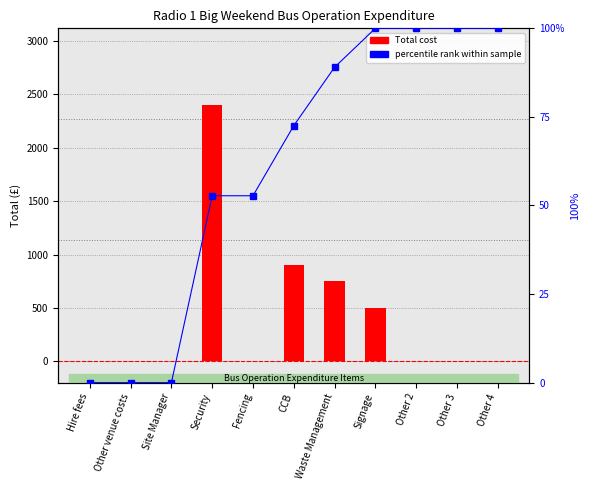

What is the total value across all series at Waste Management?

839.0